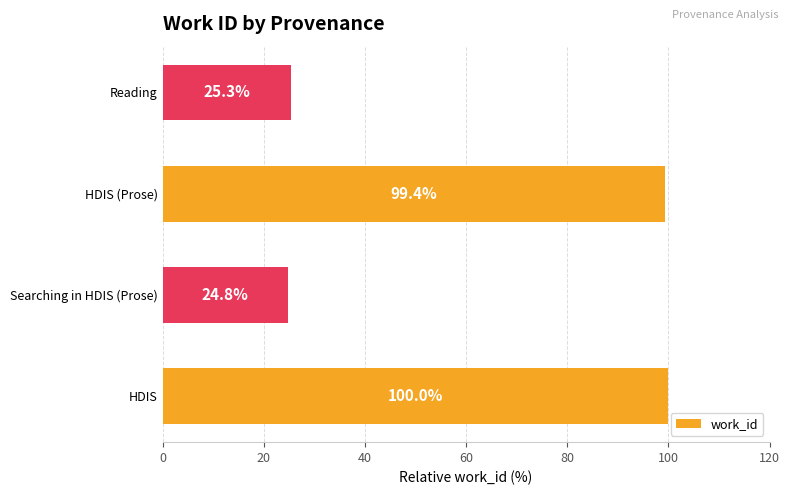

What is the difference between the maximum and minimum values?

75.2